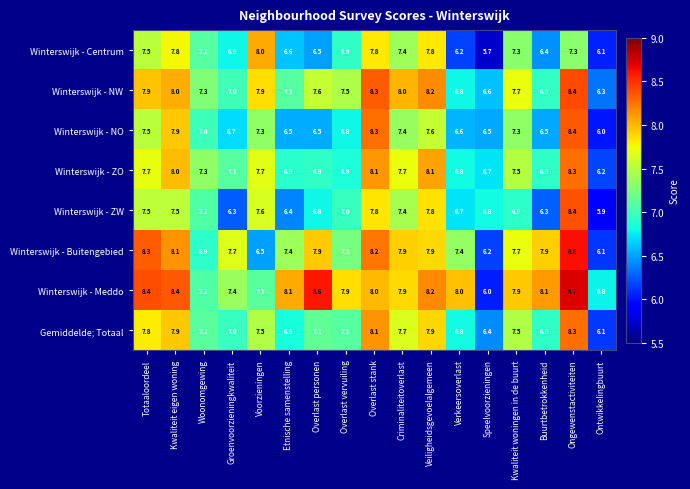

Which label corresponds to the smallest value in the chart?

Speelvoorzieningen